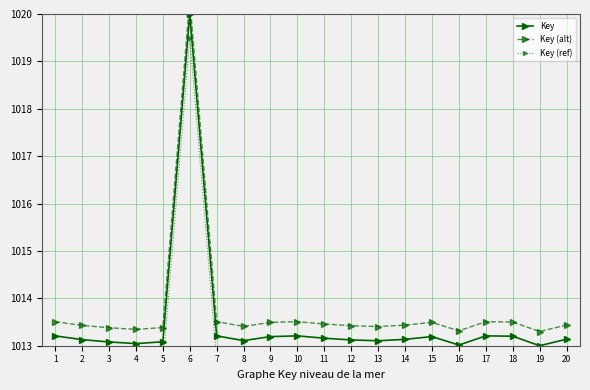

How many series are shown in this chart?

3